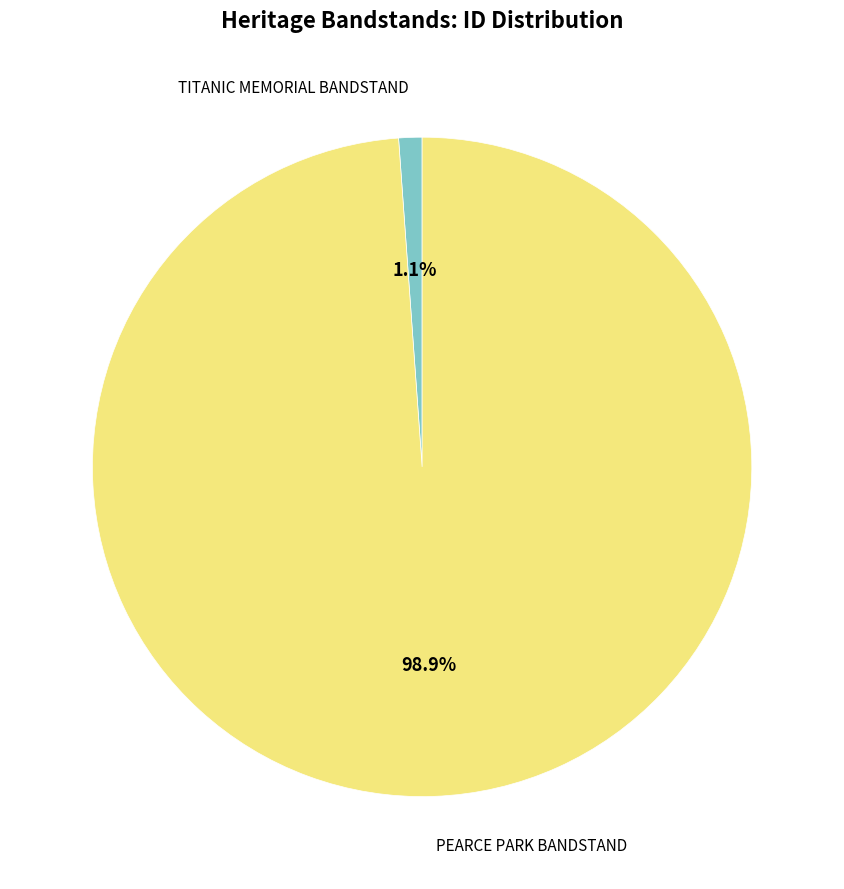

Does any single category account for the majority?

Yes